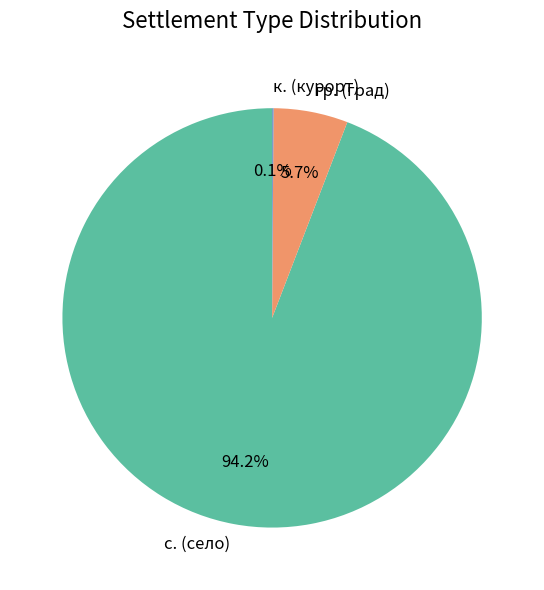

How much of the chart is everything except гр. (град)?

94.3%